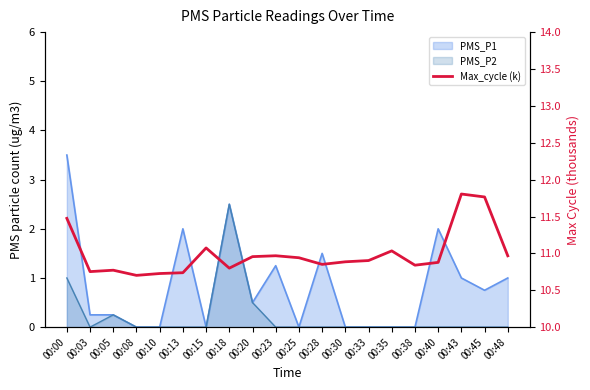

Does the chart have visible grid lines?

No